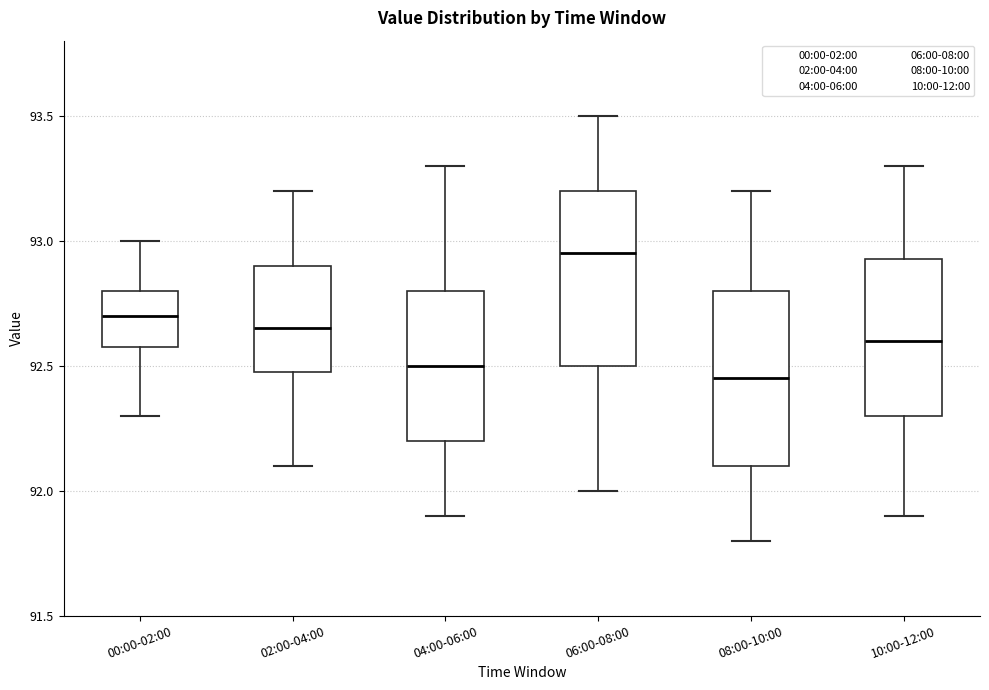

Reading left to right, read every box against the y-axis: the position of its median line, the range the box covers, and the ends of its whiskers. The values are not printed on the chart, so give them approximately, as read against the axis.

00:00-02:00: median 92.70, box 92.60 to 92.80, whiskers 92.30 to 93.00
02:00-04:00: median 92.65, box 92.50 to 92.90, whiskers 92.10 to 93.20
04:00-06:00: median 92.50, box 92.20 to 92.80, whiskers 91.90 to 93.30
06:00-08:00: median 92.95, box 92.50 to 93.20, whiskers 92.00 to 93.50
08:00-10:00: median 92.45, box 92.10 to 92.80, whiskers 91.80 to 93.20
10:00-12:00: median 92.60, box 92.30 to 92.95, whiskers 91.90 to 93.30